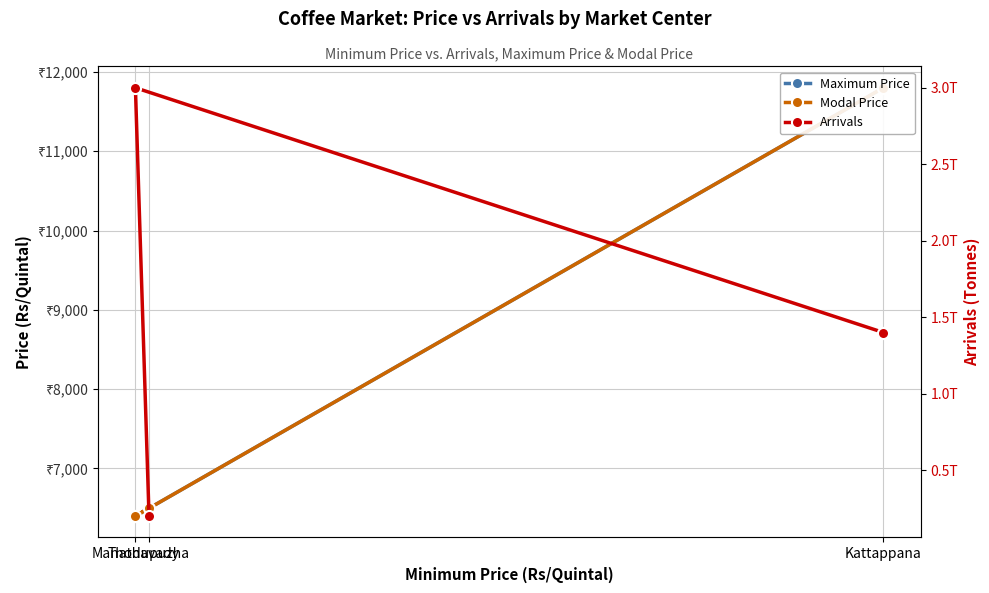

How many values in the Modal Price series exceed 6500?

1